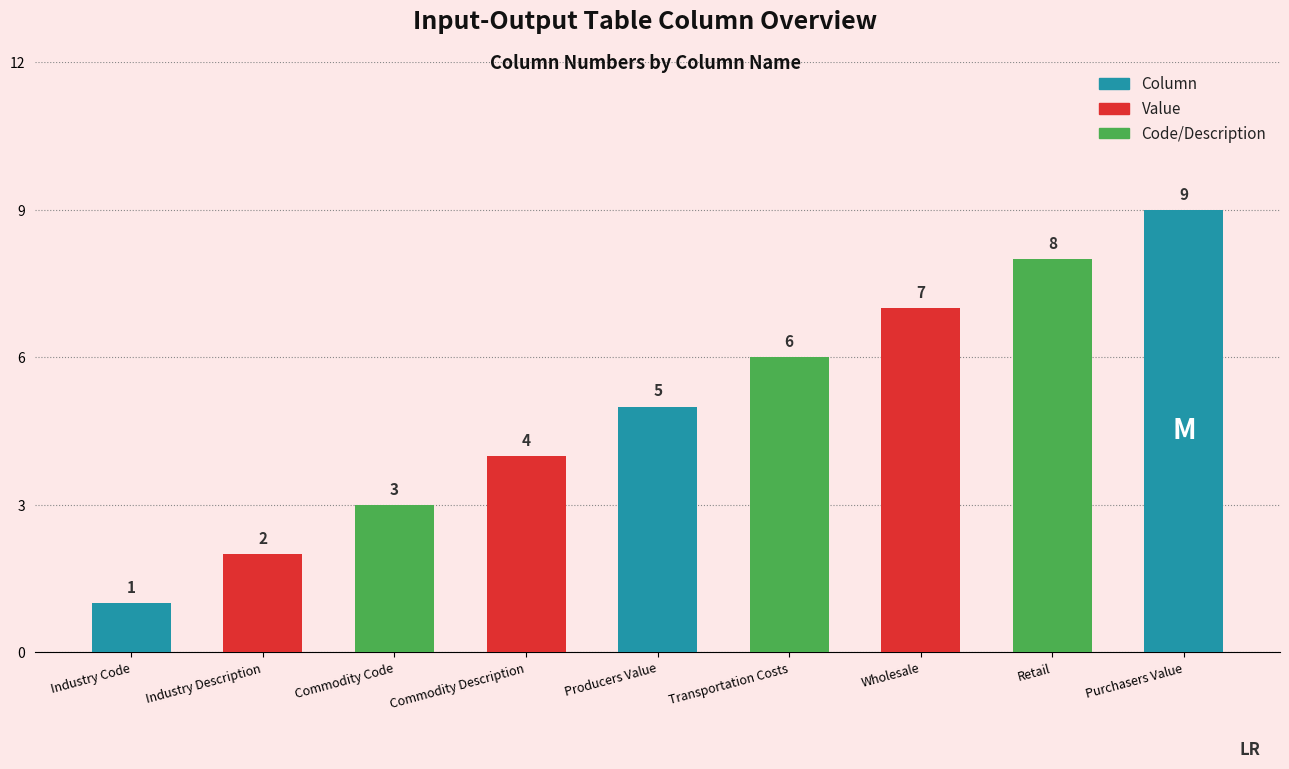

What is the greatest value displayed?

9